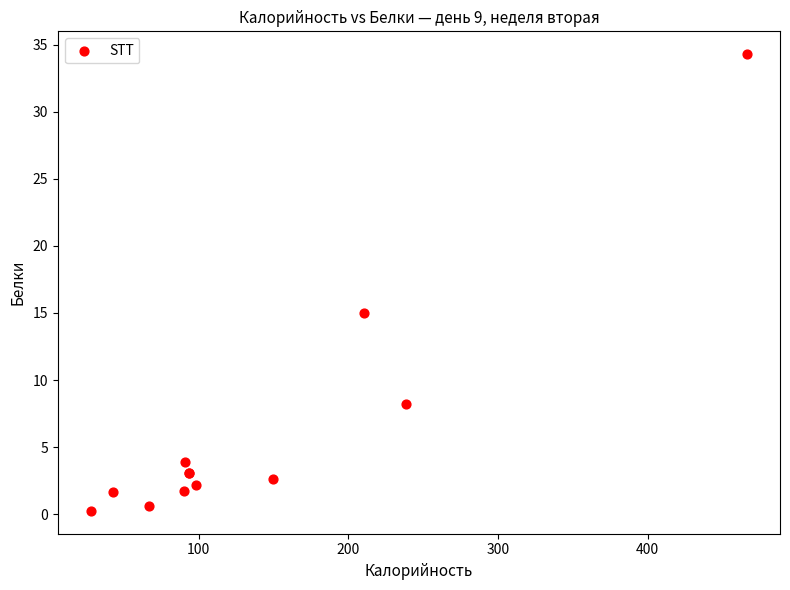

What Y value in the scatter plot is closest to 17?

15.0